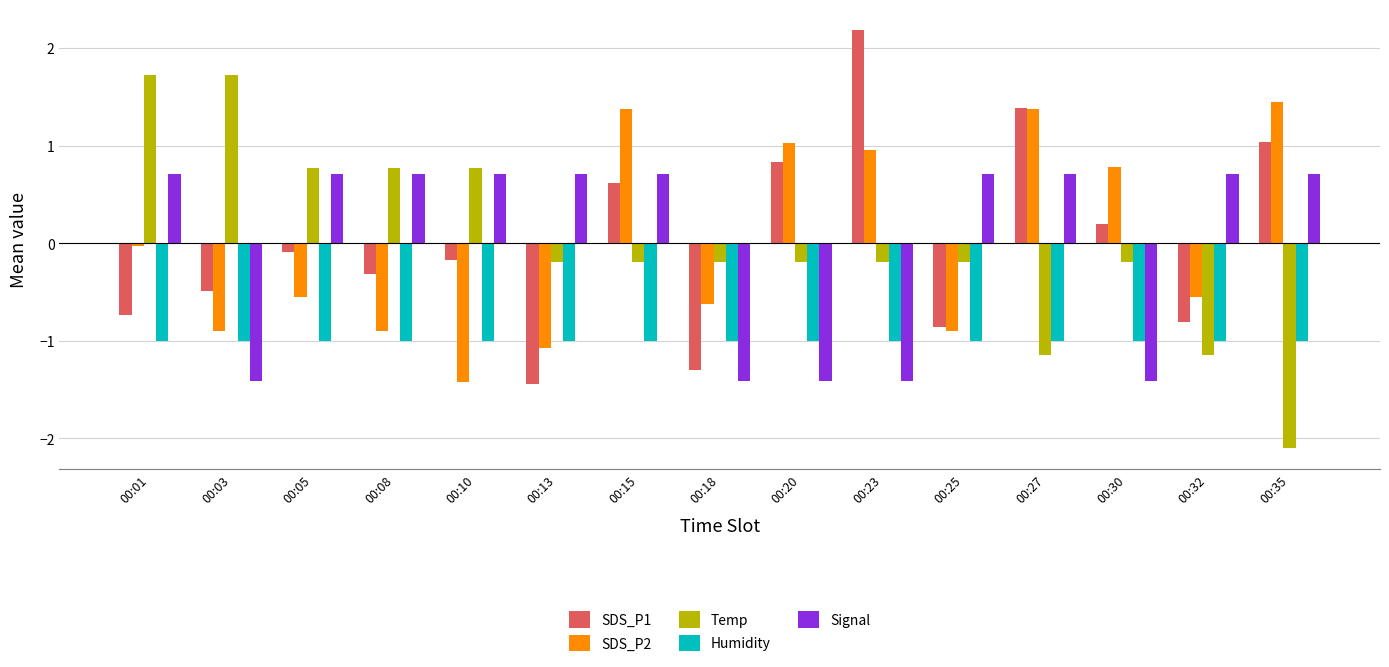

What is the minimum value for SDS_P2?

-1.4